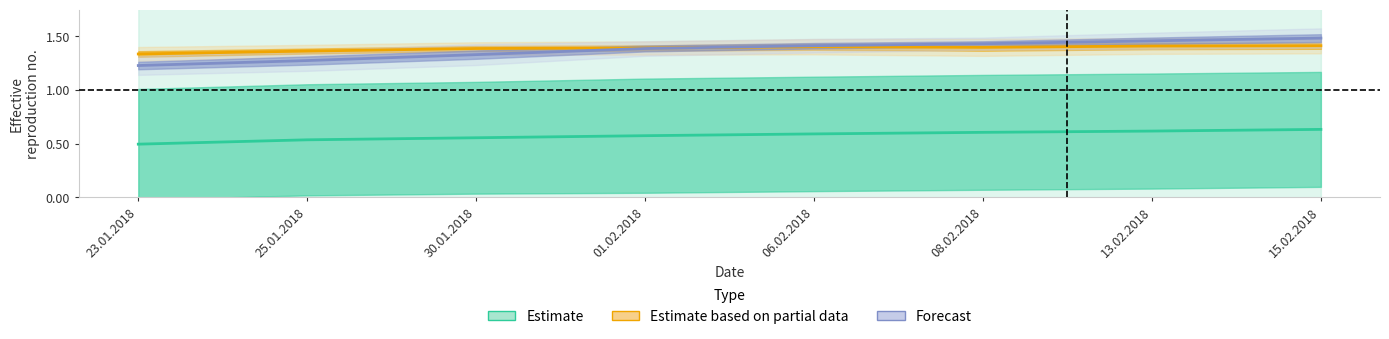

List the labels in order of Estimate based on partial data value, largest first.

15.02.2018, 13.02.2018, 06.02.2018, 08.02.2018, 01.02.2018, 30.01.2018, 25.01.2018, 23.01.2018